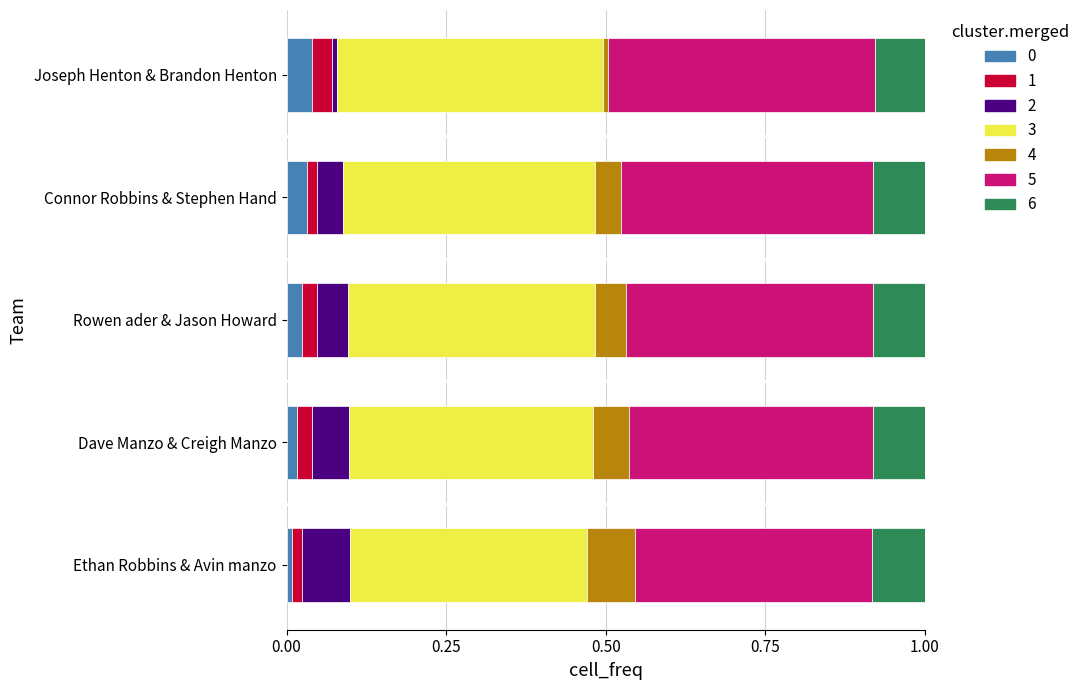

What is the total value across all series at Rowen ader & Jason Howard?

1.0